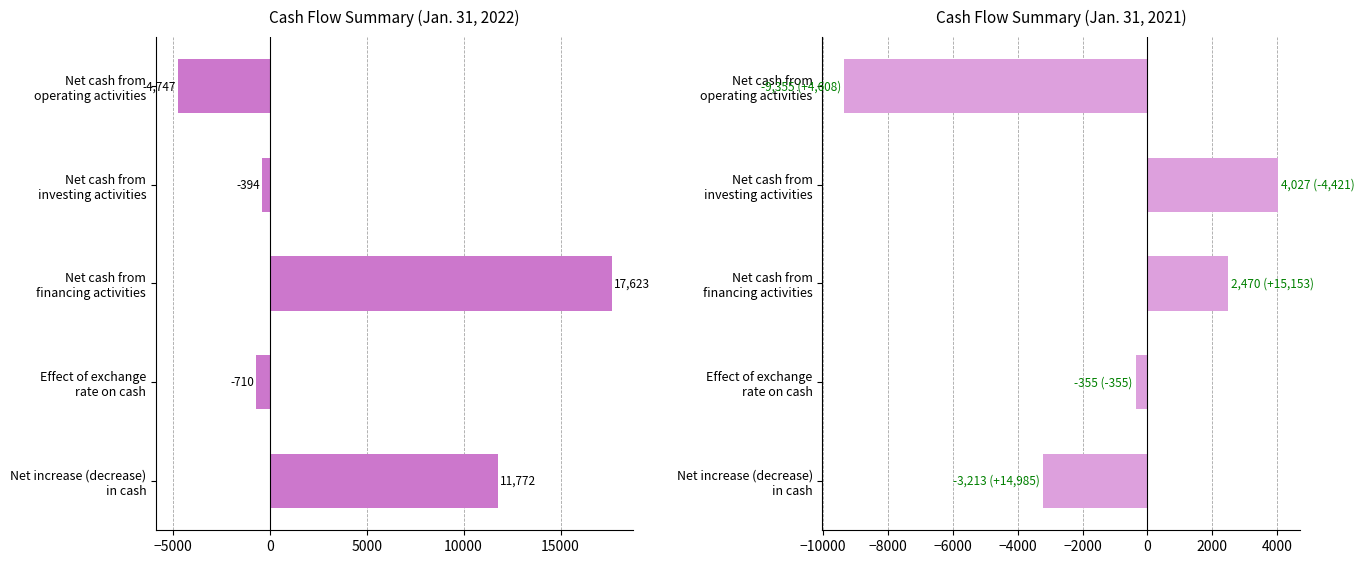

Which series changed the most between Net cash from operating activities and Net cash from financing activities?

Jan. 31, 2022